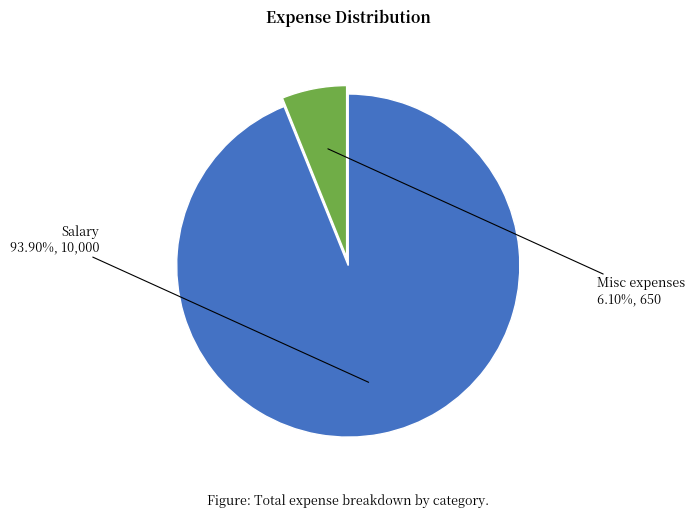

To the nearest percent, what percentage of the pie is Misc expenses?

6%